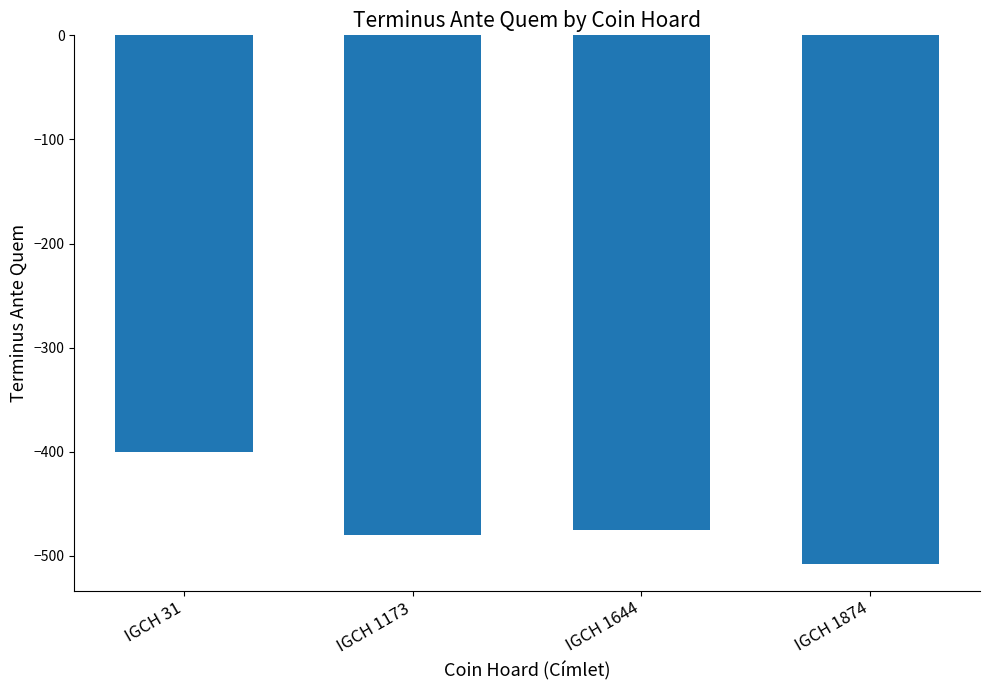

The value at IGCH 31 is -114. True or false?

False